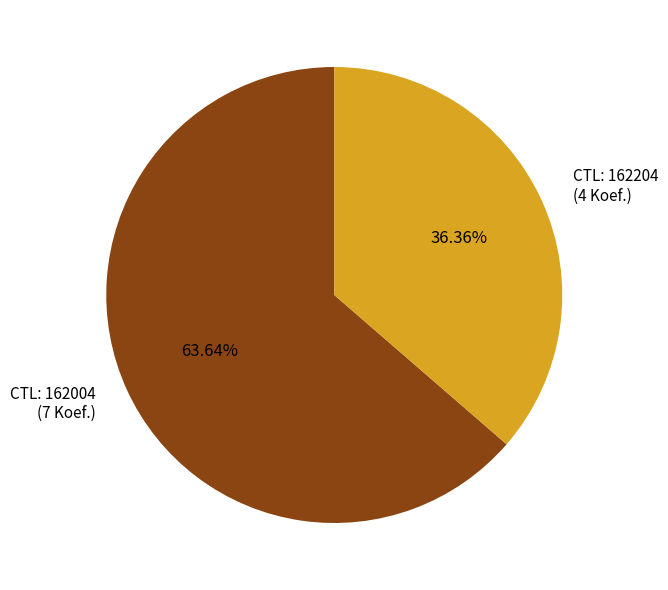

Combined, do CTL: 162004 (7 Koef.) and CTL: 162204 (4 Koef.) account for over 50%?

Yes